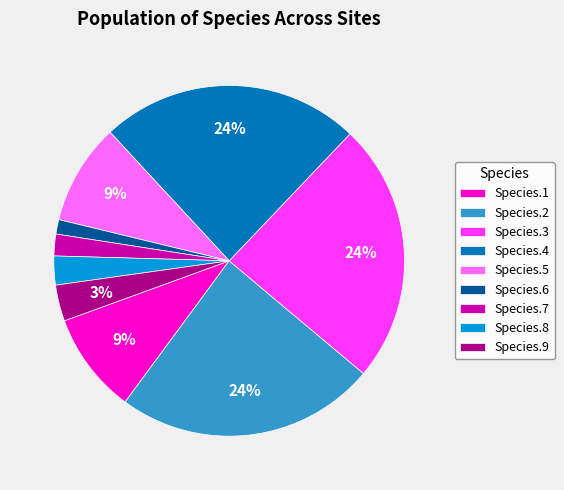

To the nearest percent, what percentage of the pie is Species.7?

2%